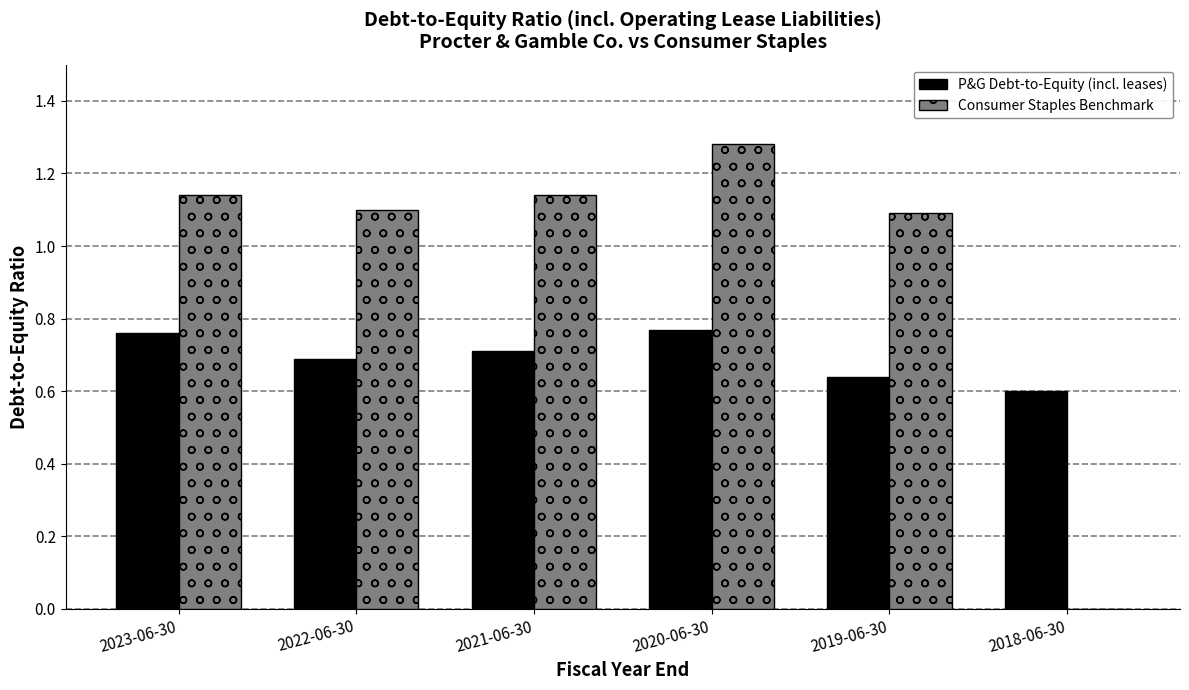

Which label corresponds to the largest value in the chart?

2020-06-30